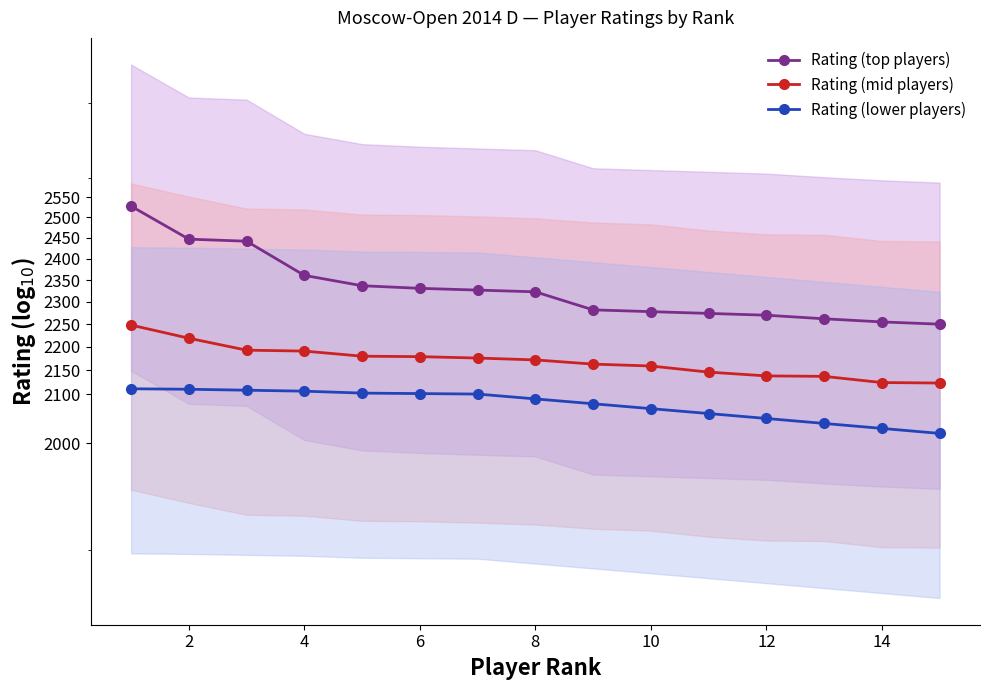

How many values in the Rating (lower players) series exceed 2090?

7